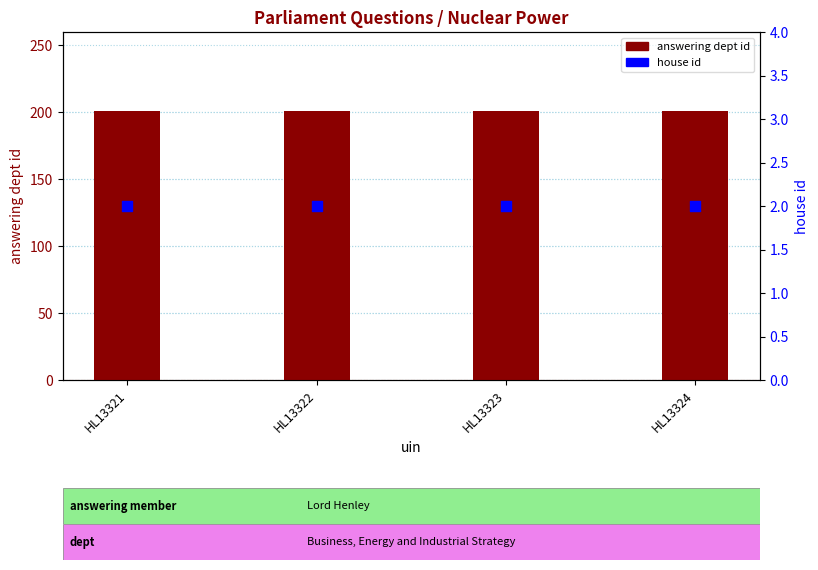

Which series has the largest Y range (max minus min)?

answering dept id